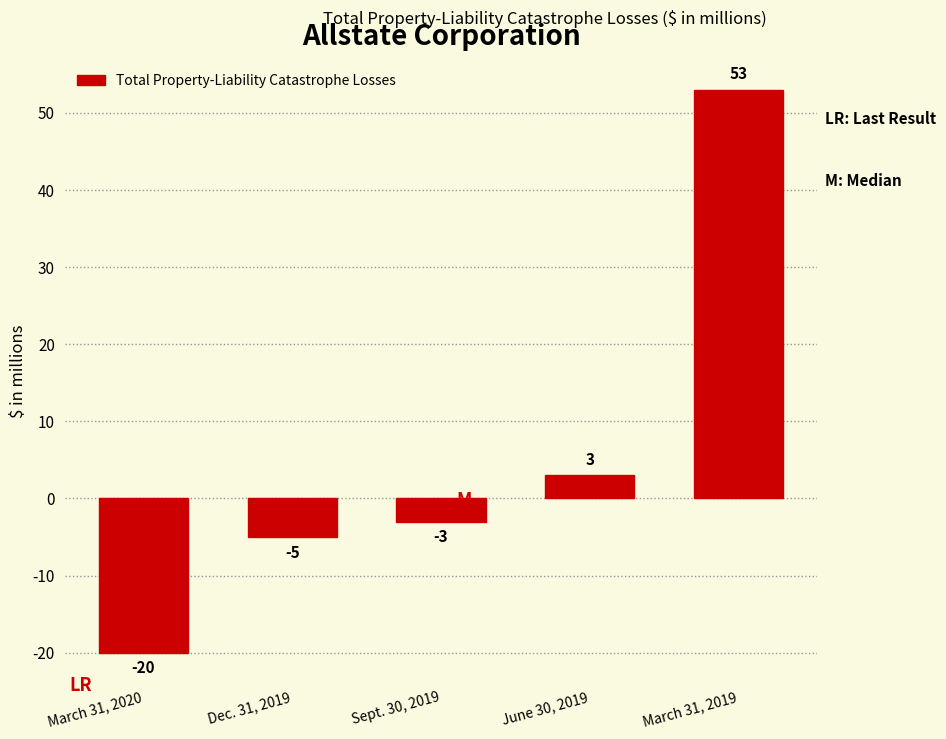

Reading left to right, extract all data points from this chart.

March 31, 2020=-20	Dec. 31, 2019=-5	Sept. 30, 2019=-3	June 30, 2019=3	March 31, 2019=53